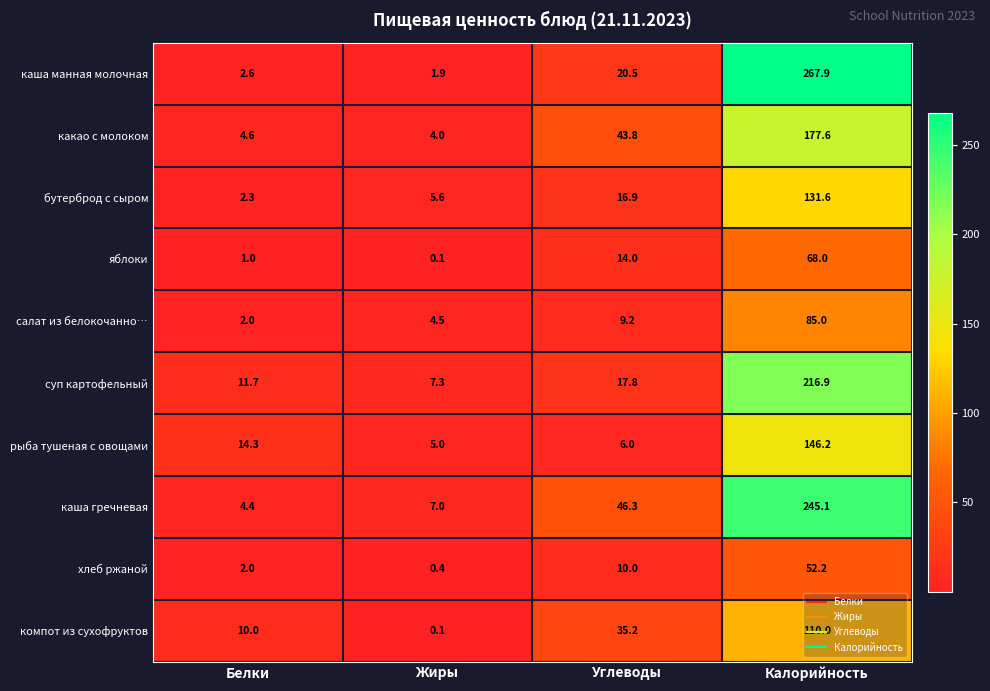

What is the difference between the highest and lowest values at Углеводы?

40.3